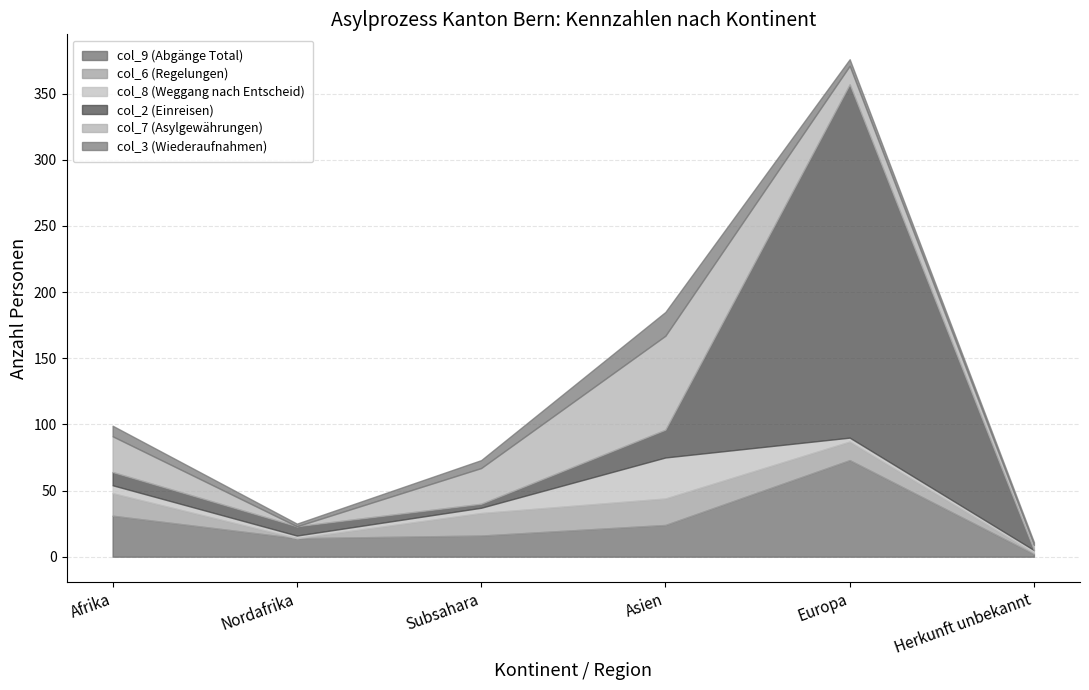

What are all the series names shown in the legend?

col_9 (Abgänge Total), col_6 (Regelungen), col_8 (Weggang nach Entscheid), col_2 (Einreisen), col_7 (Asylgewährungen), col_3 (Wiederaufnahmen)